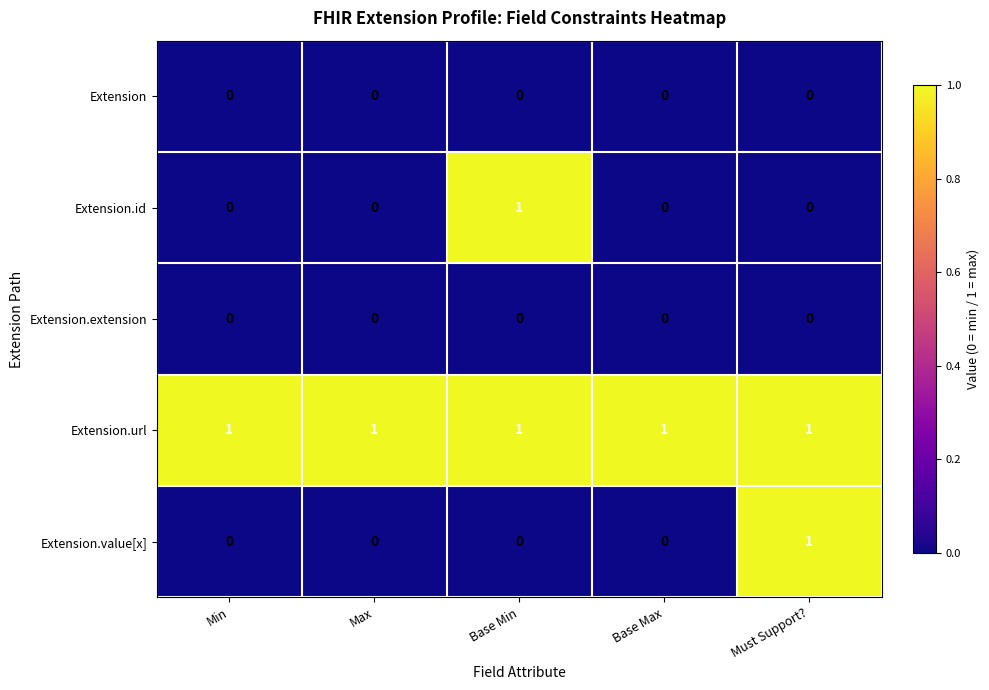

Is the value of Extension.url at Base Max greater than the value of Extension at Base Min?

Yes